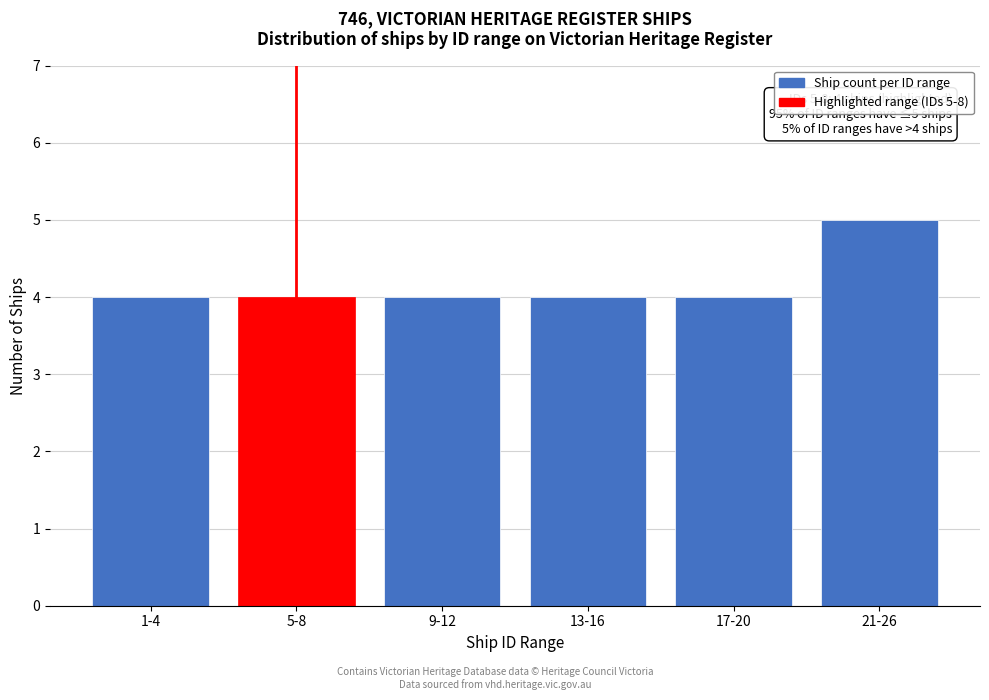

Reading left to right, extract all data points from this chart.

1-4=4	5-8=4	9-12=4	13-16=4	17-20=4	21-26=5